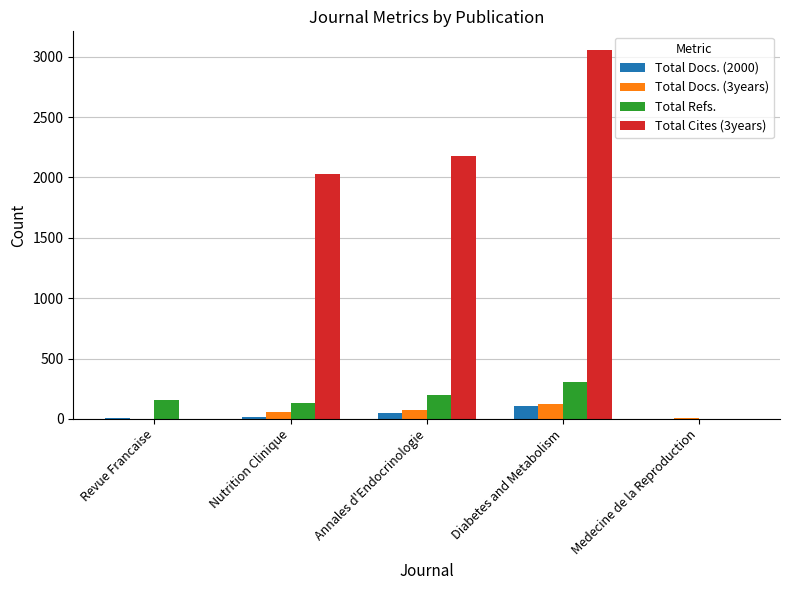

At which label is Total Cites (3years) closest to 1529?

Nutrition Clinique